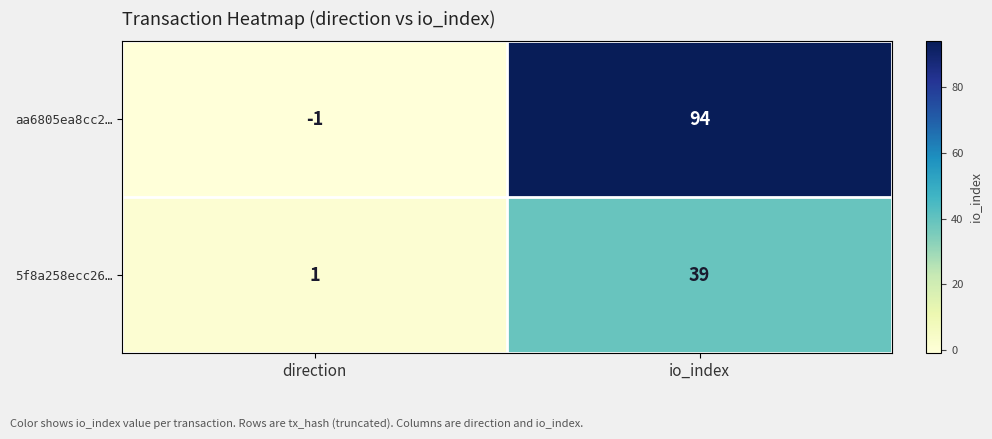

At io_index, list the series in order from smallest to largest.

5f8a258ecc26…, aa6805ea8cc2…